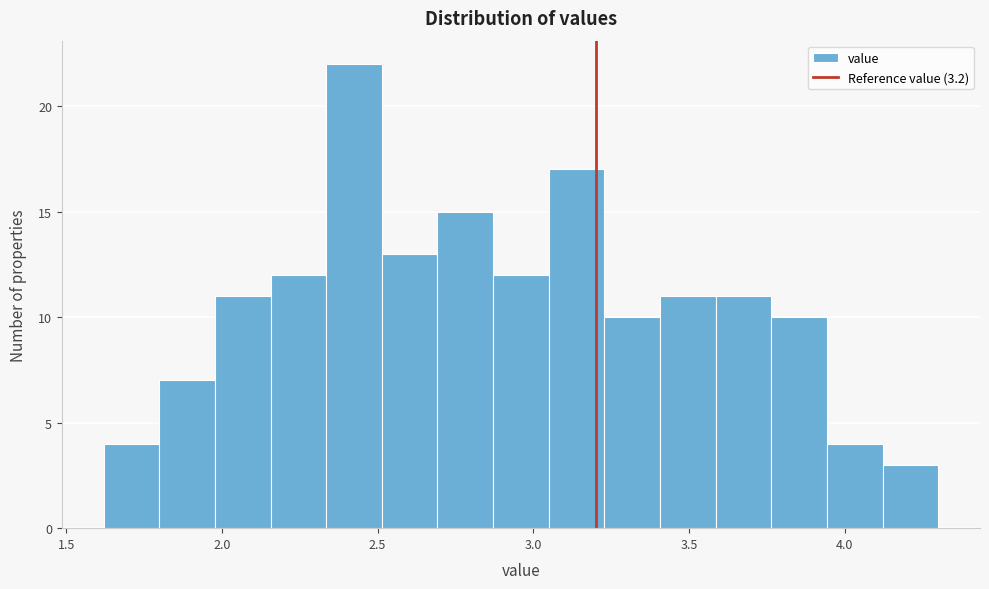

Around what value on the x-axis is the tallest bar? Give the approximate position of its centre, as read against the axis.

2.40